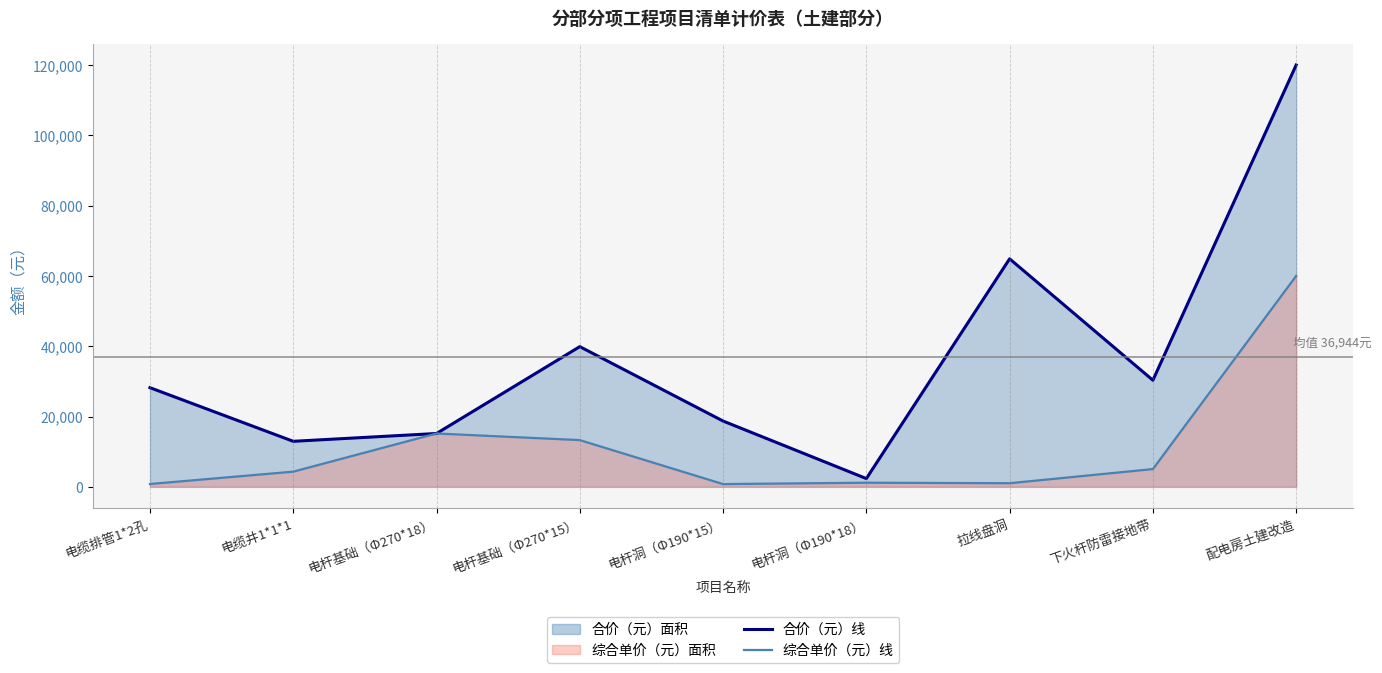

What is the difference between the maximum and minimum values in the 合价（元）线 series?

117648.2